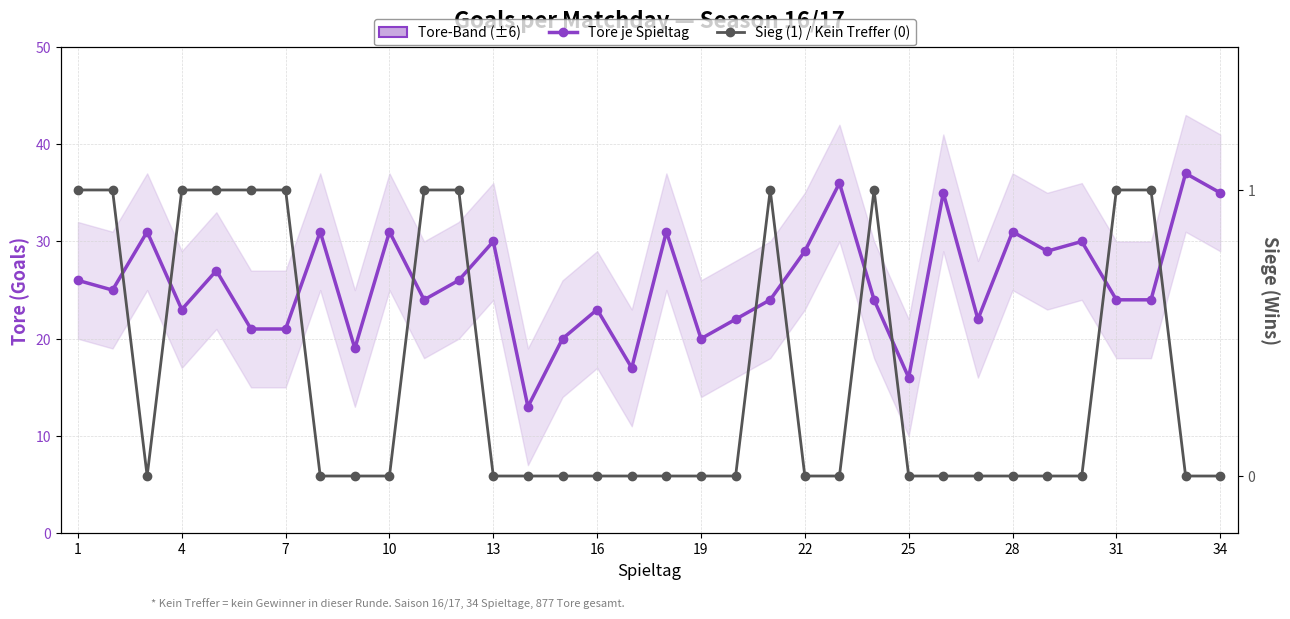

Is this an area chart (filled region under the line)?

No